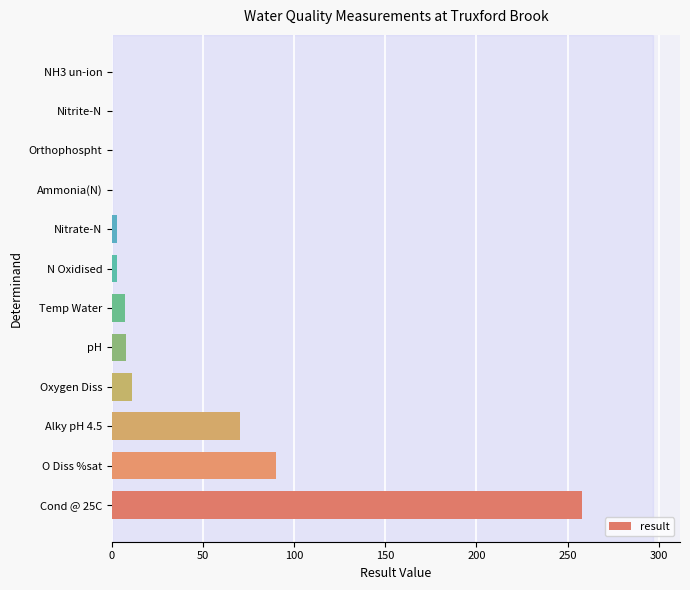

What is the approximate value at pH?

7.8